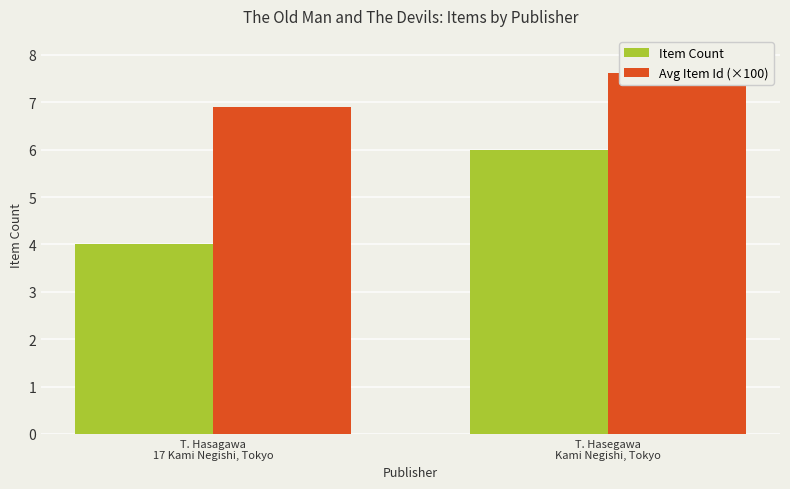

The Avg Item Id (×100) series shows 6.9 at T. Hasagawa
17 Kami Negishi, Tokyo. True or false?

True